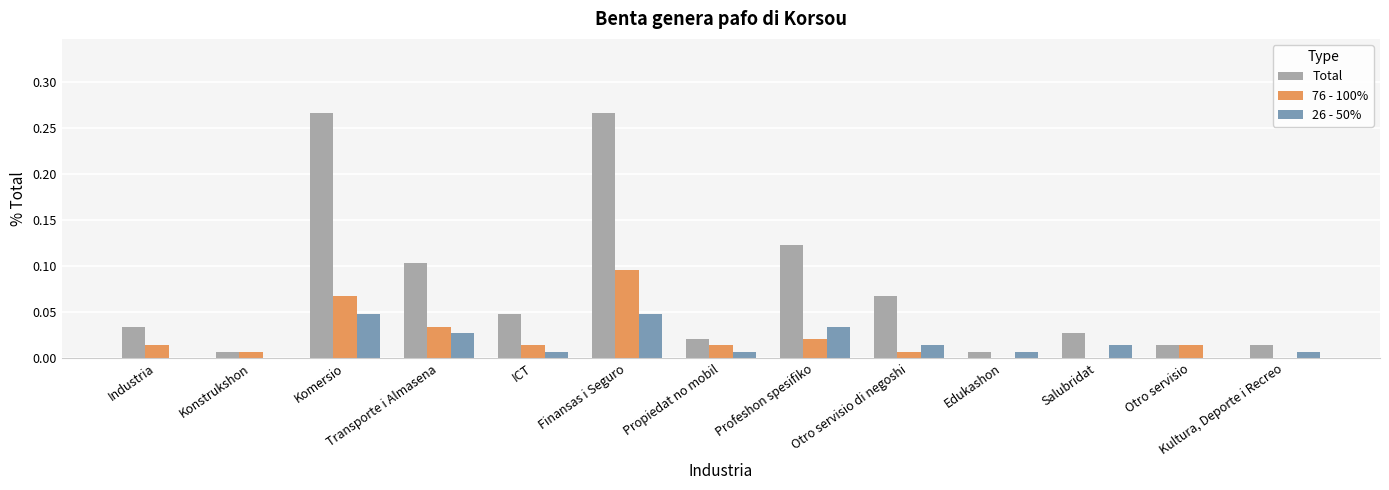

The 76 - 100% series shows 0.1 at Finansas i Seguro. True or false?

True